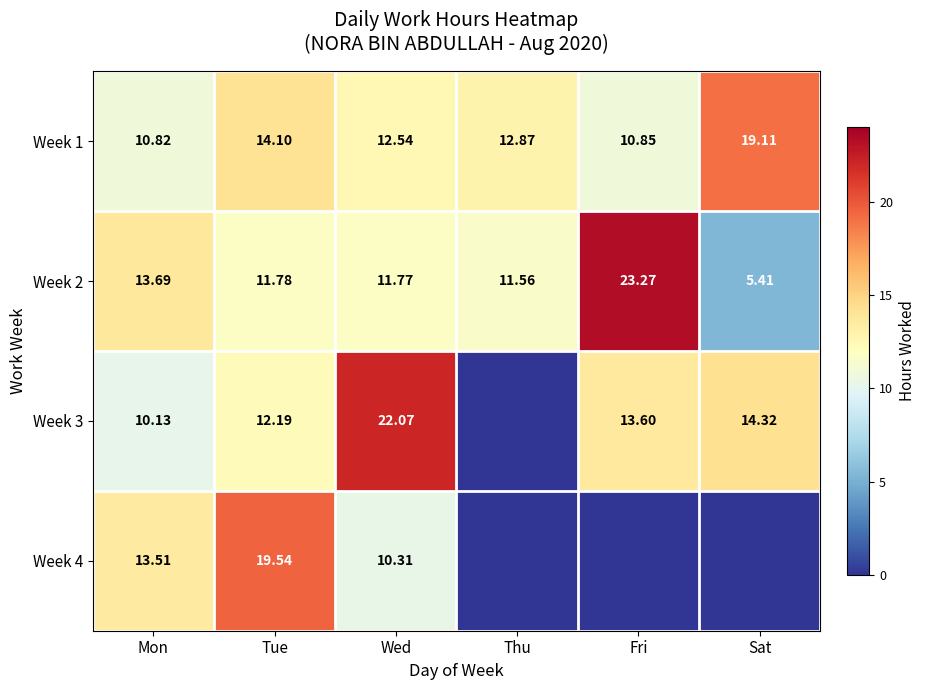

How many values in the Week 1 series exceed 12?

4